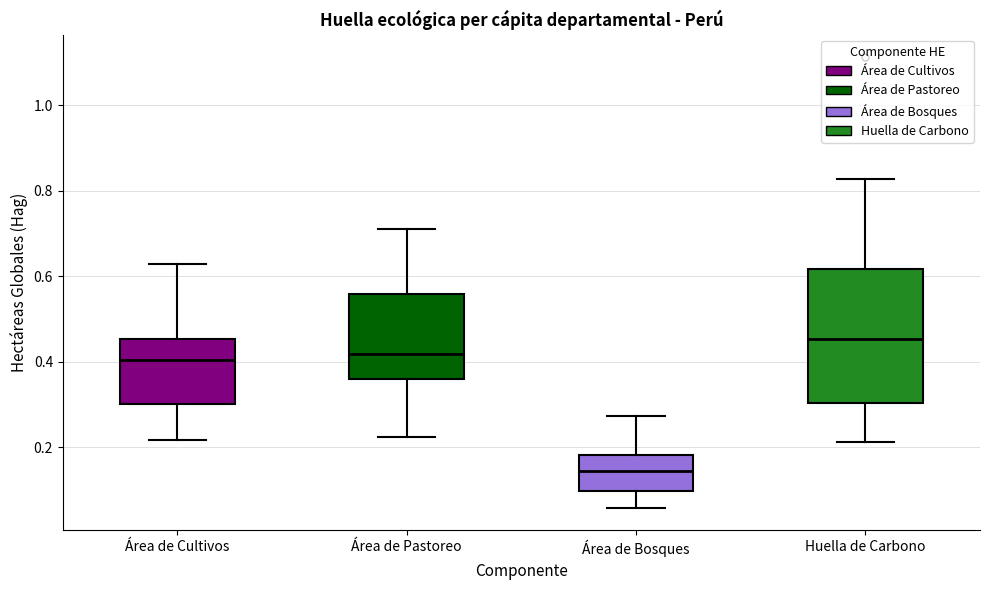

Where does the lower whisker of the box for Área de Cultivos end on the y-axis? The values are not printed on the chart, so give them approximately, as read against the axis.

0.22